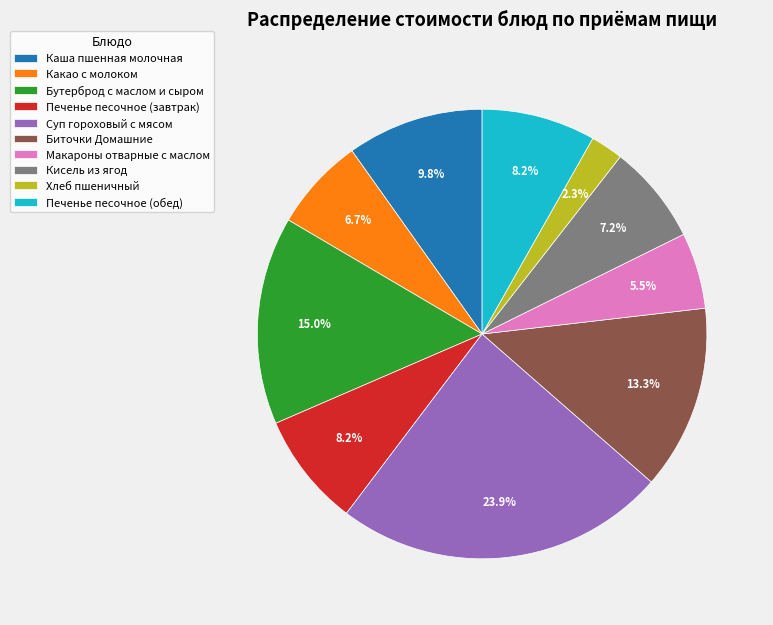

What percentage do Печенье песочное (обед) and Хлеб пшеничный together represent?

10.5%